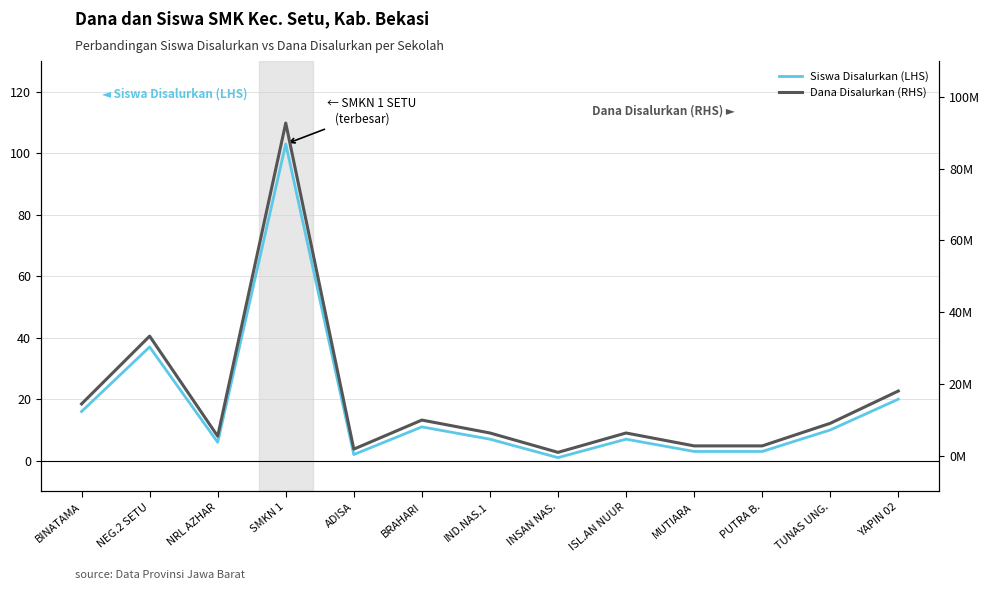

What is the difference between the Siswa Disalurkan (LHS) values at ADISA and TUNAS UNG.?

8